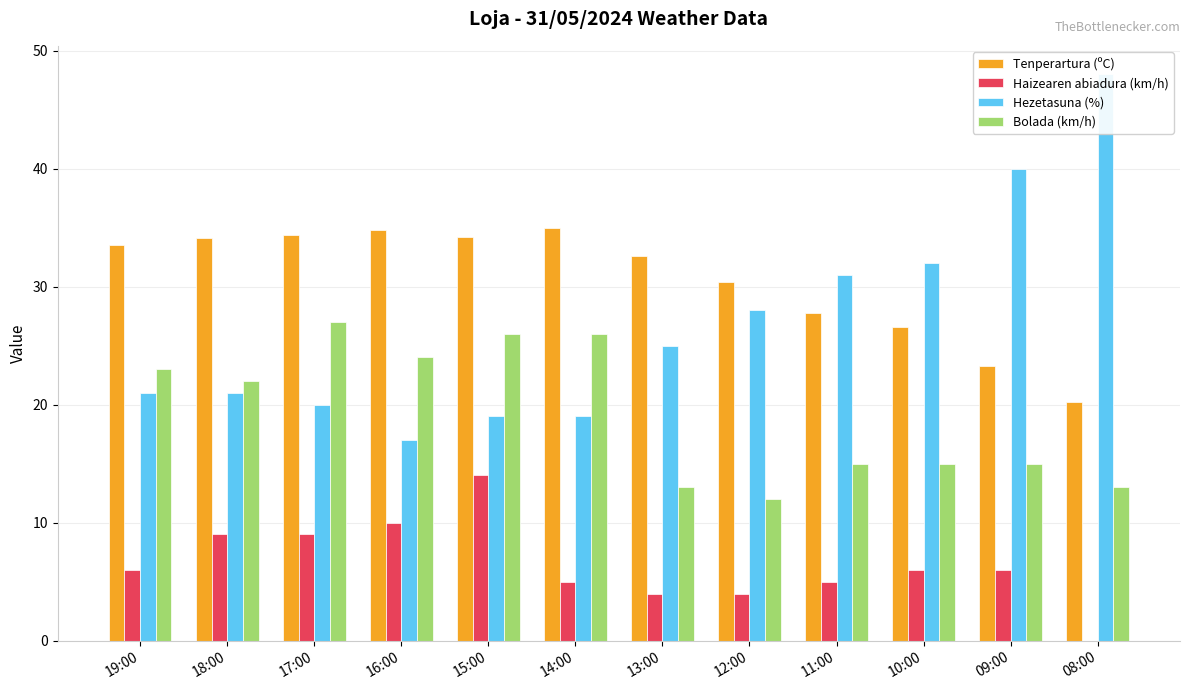

How many bars are there in total?

48